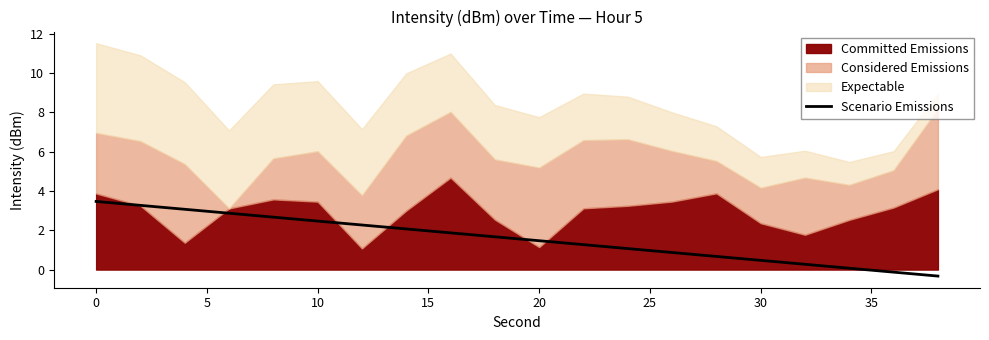

What is the minimum value for Scenario Emissions?

-0.3